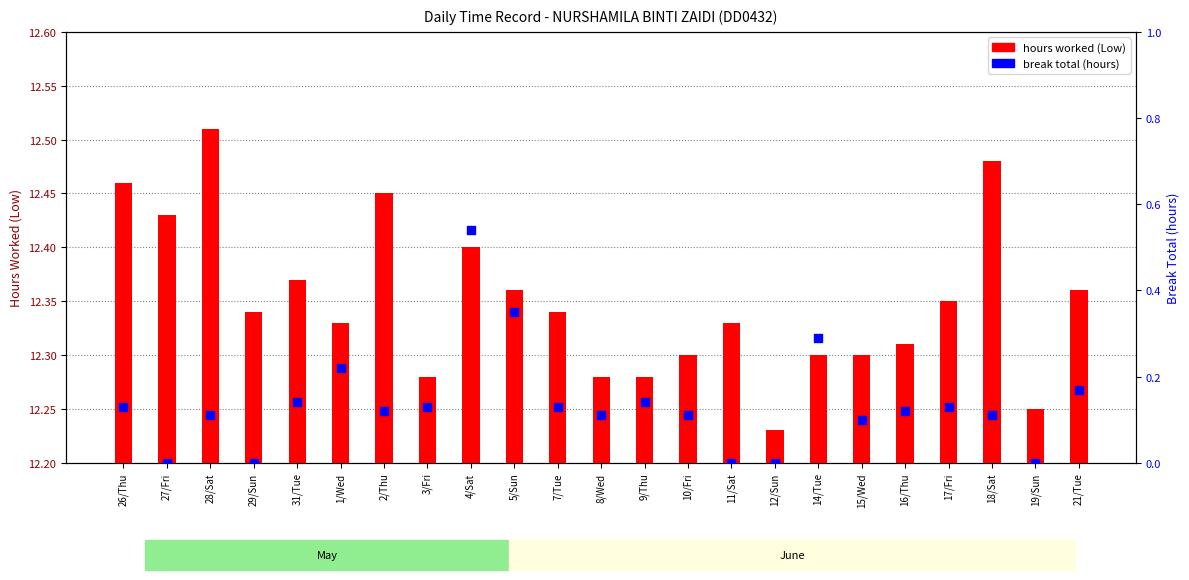

Which series contains the lowest Y value?

break total (hours)